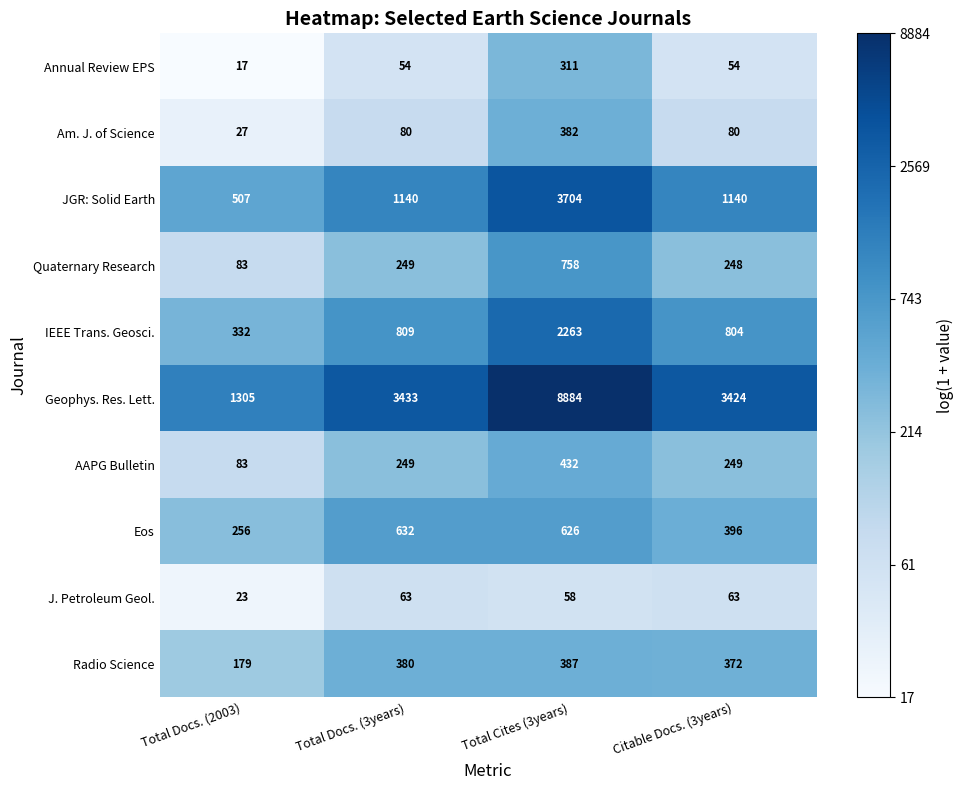

What is the maximum value for IEEE Trans. Geosci.?

2263